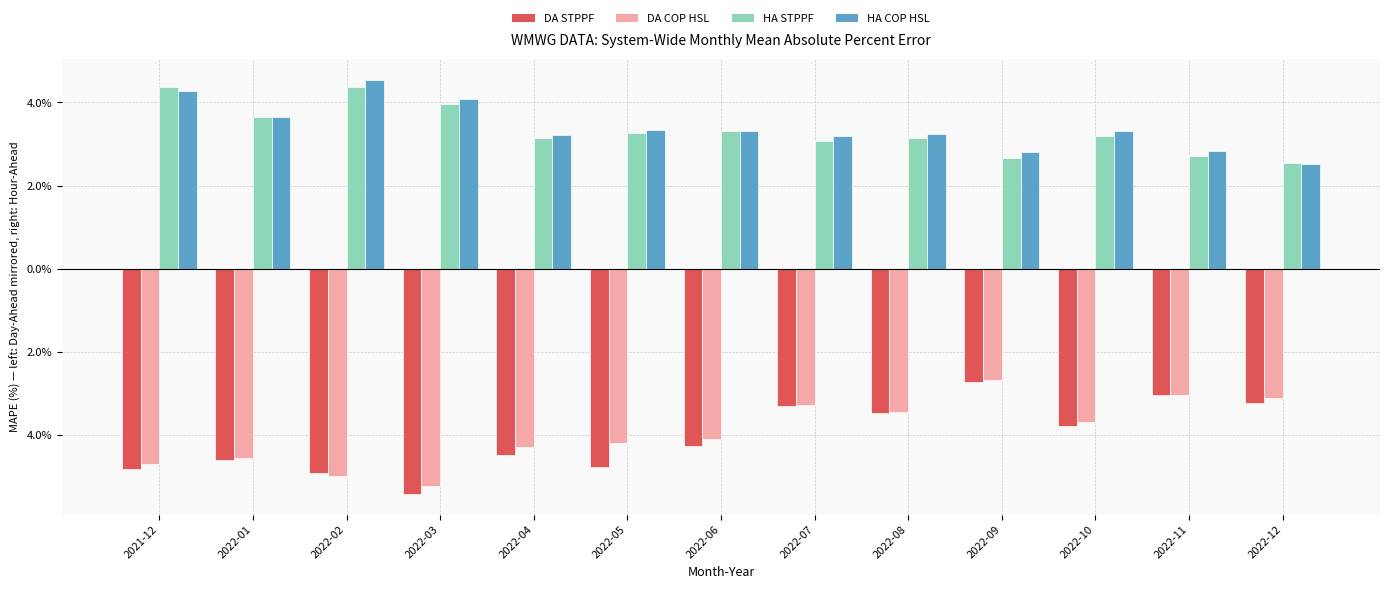

What are all the series names shown in the legend?

DA STPPF, DA COP HSL, HA STPPF, HA COP HSL